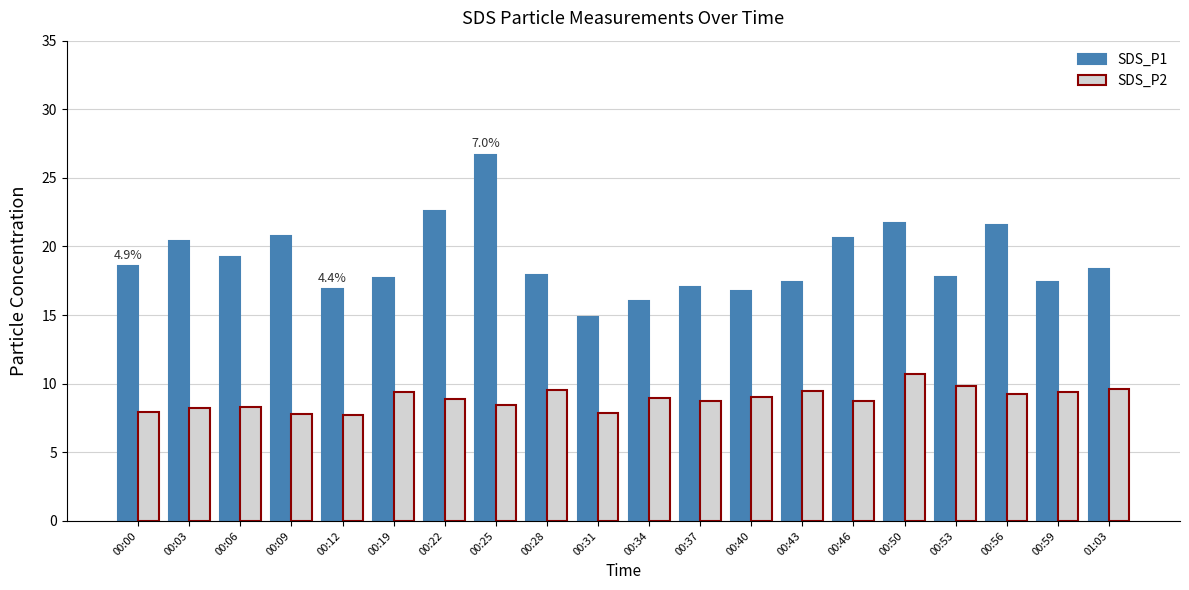

Are the bars grouped side by side (vs. stacked)?

Yes